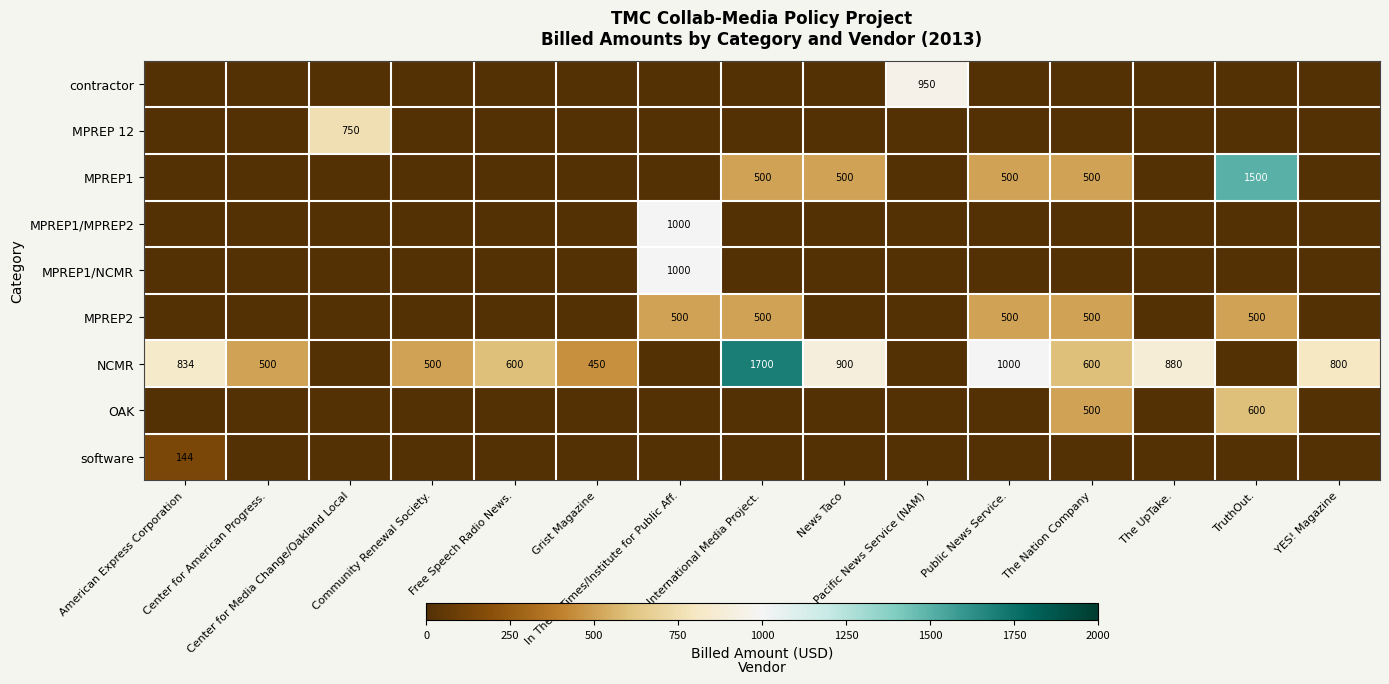

List the labels in order of software value, smallest first.

Center for American Progress., Center for Media Change/Oakland Local, Community Renewal Society., Free Speech Radio News., Grist Magazine, In These Times/Institute for Public Aff., International Media Project., News Taco, Pacific News Service (NAM), Public News Service., The Nation Company, The UpTake., TruthOut., YES! Magazine, American Express Corporation